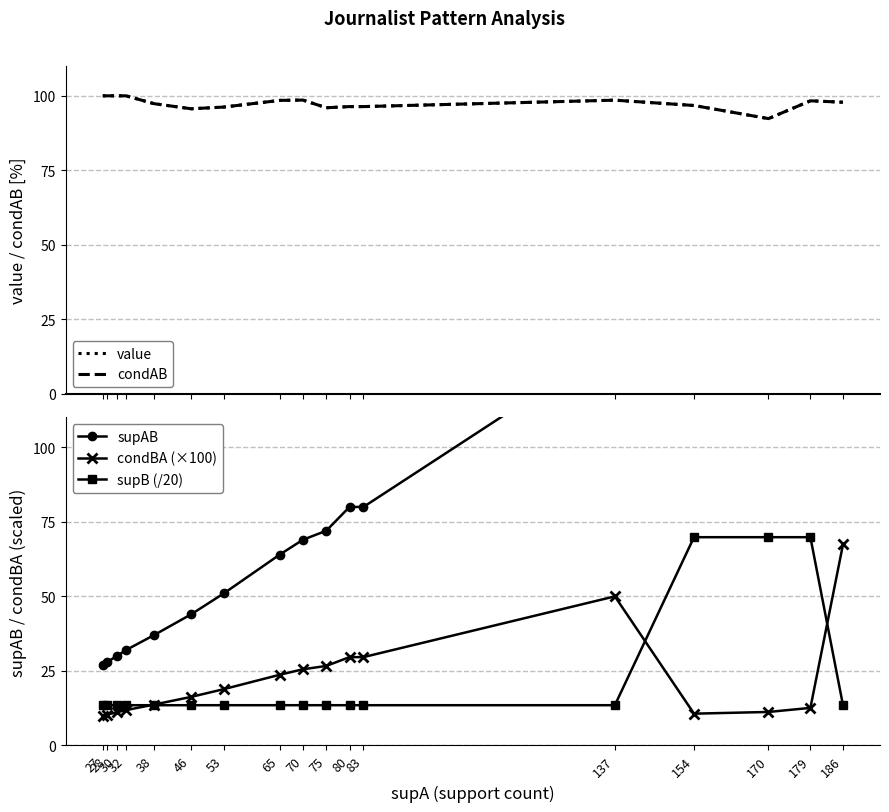

True or false: value has more than 1 interior local peaks.

True